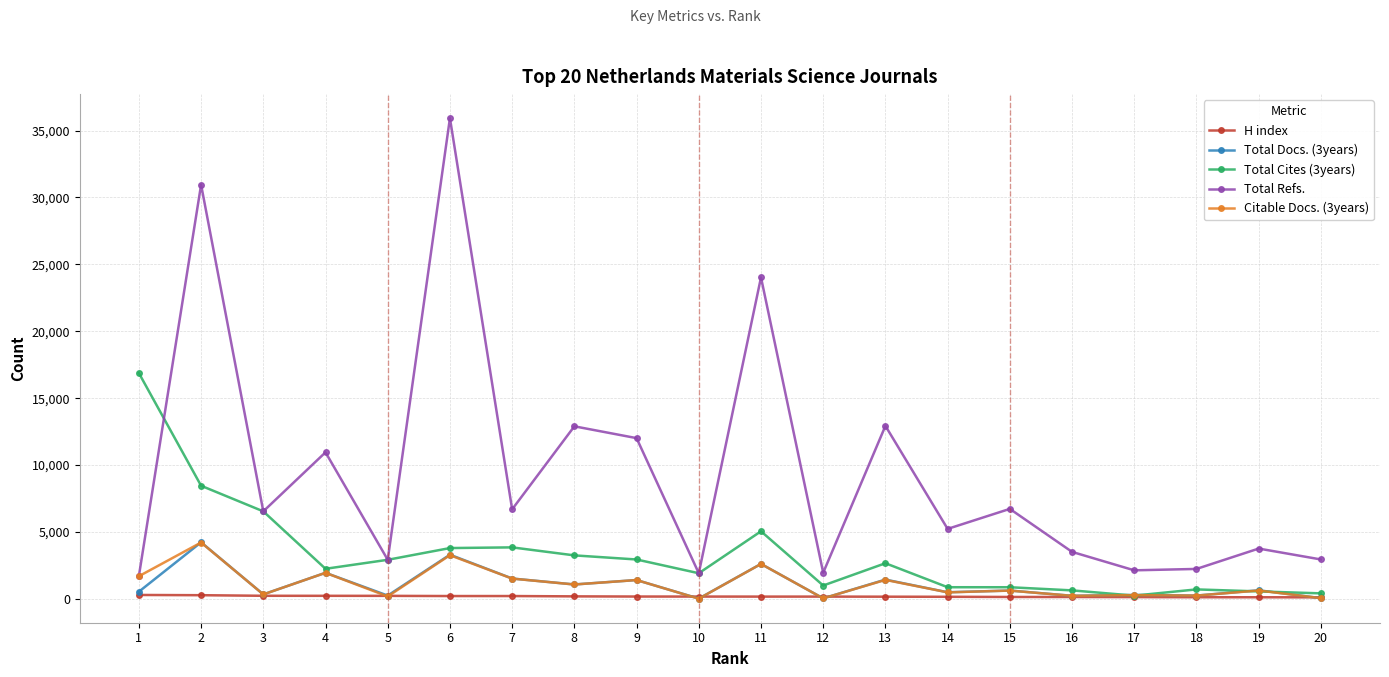

Which series changed the most between 4 and 11?

Total Refs.